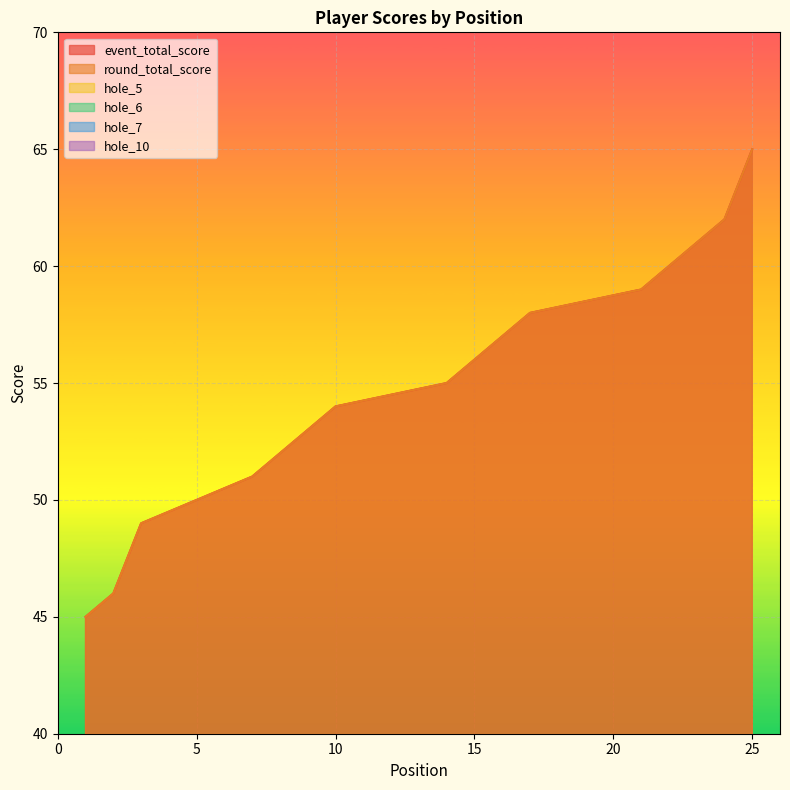

How many lines are shown in the chart?

6